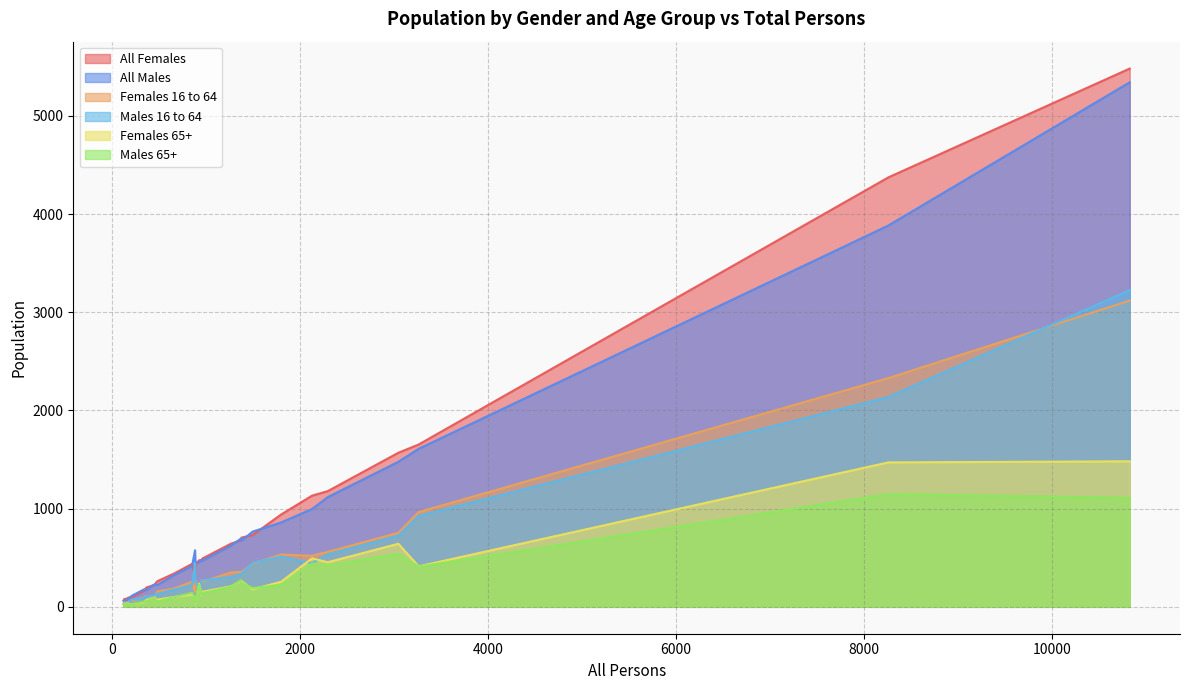

What is the sum of all Males 16 to 64 values?

12681